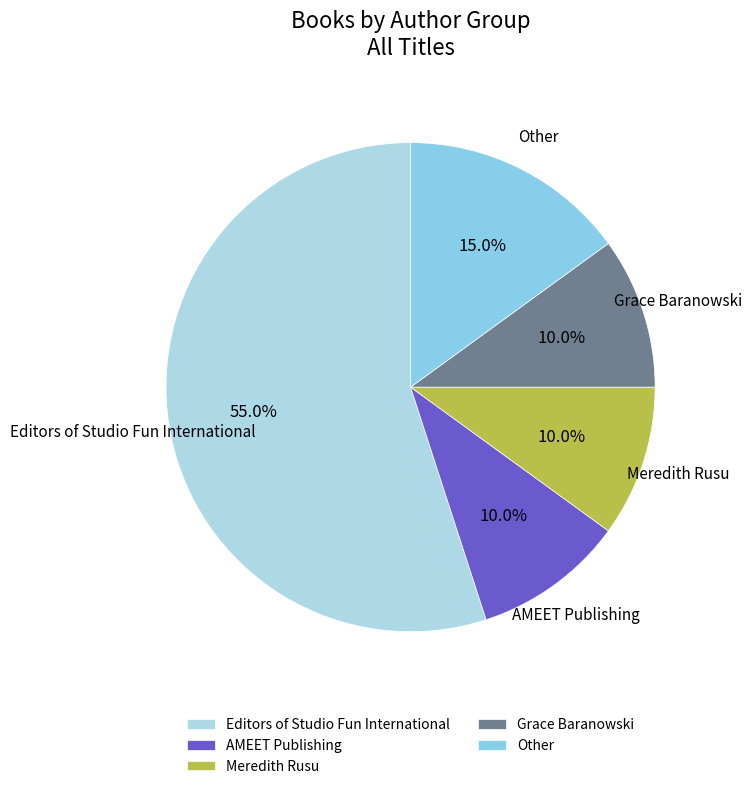

To the nearest percent, what is the combined percentage of Grace Baranowski and AMEET Publishing?

20%